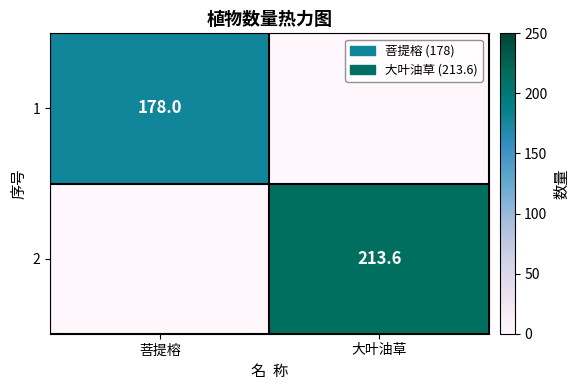

The 2 series shows 370.4 at 大叶油草. True or false?

False